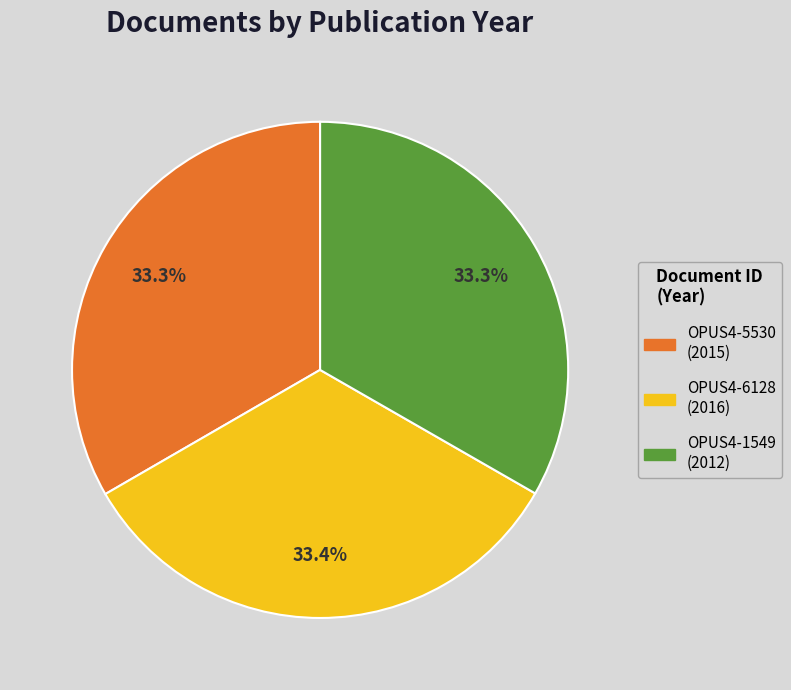

To the nearest percent, what is the combined percentage of OPUS4-5530 and OPUS4-6128?

67%